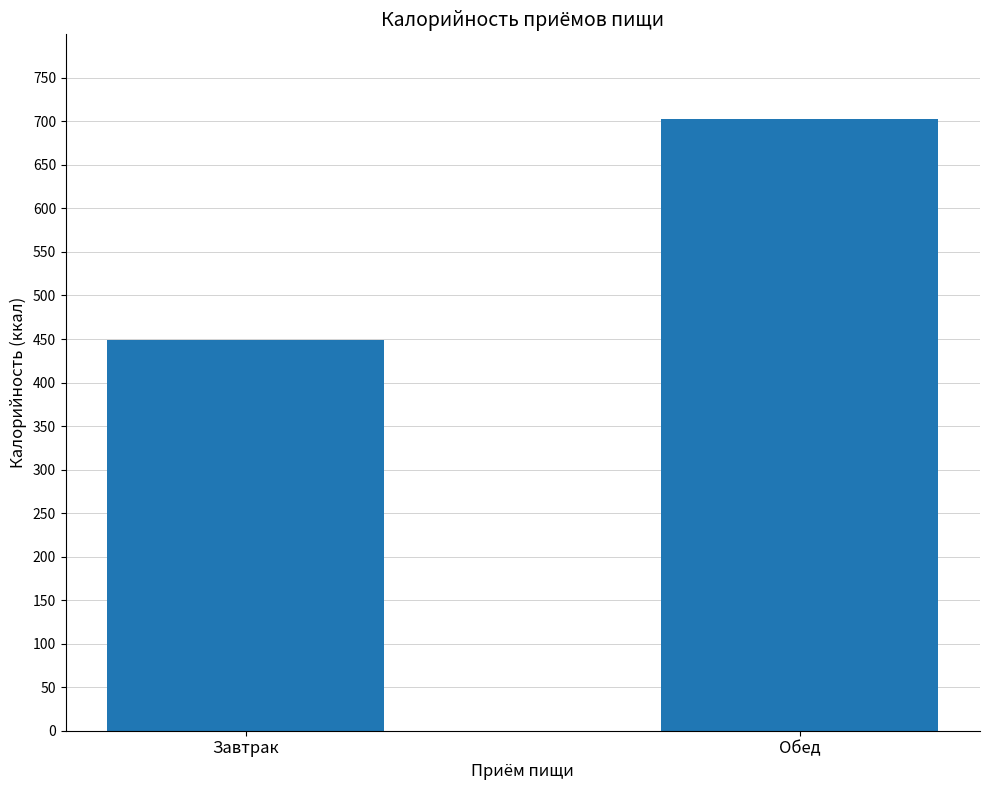

The value at Завтрак is 449.1. True or false?

True